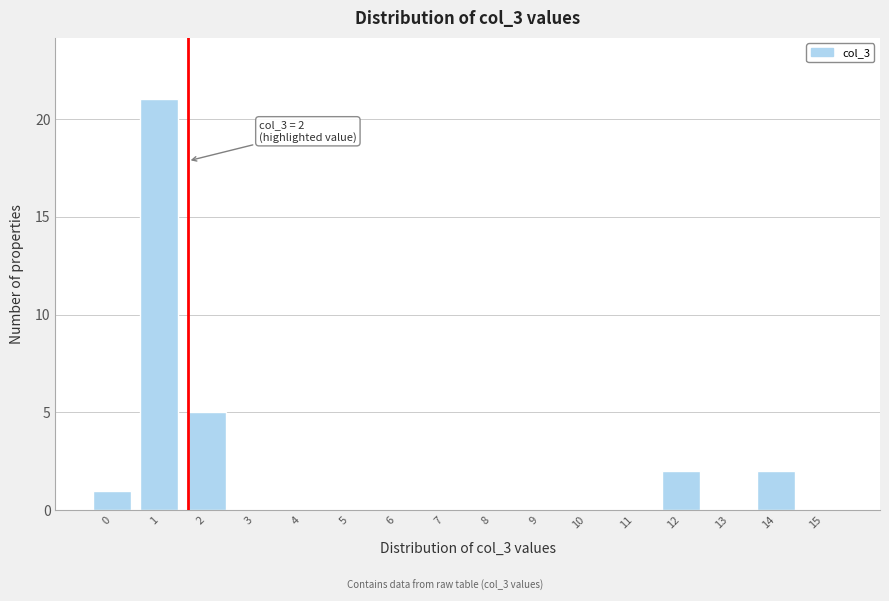

Reading right to left, what are all the values shown in this chart?

15=0	14=2	13=0	12=2	11=0	10=0	9=0	8=0	7=0	6=0	5=0	4=0	3=0	2=5	1=21	0=1